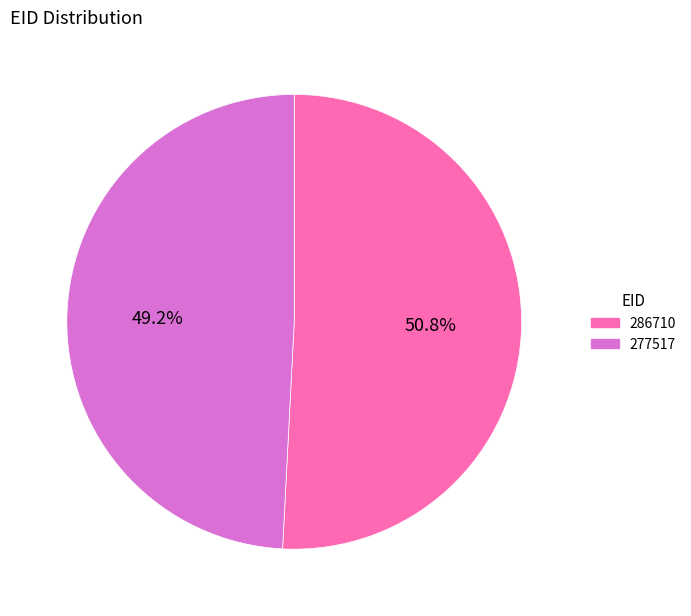

True or false: 286710 accounts for 51% of the total.

True